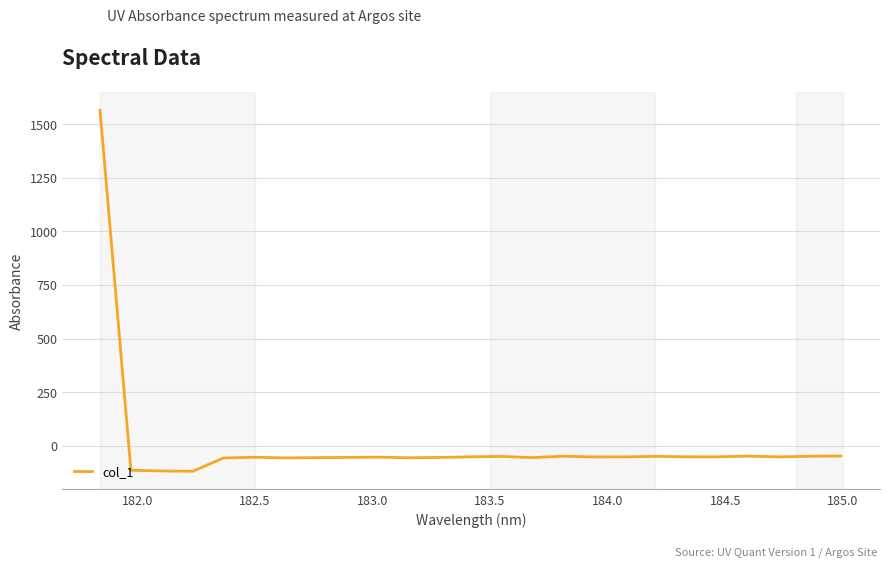

What is the maximum value shown in the chart?

1564.2